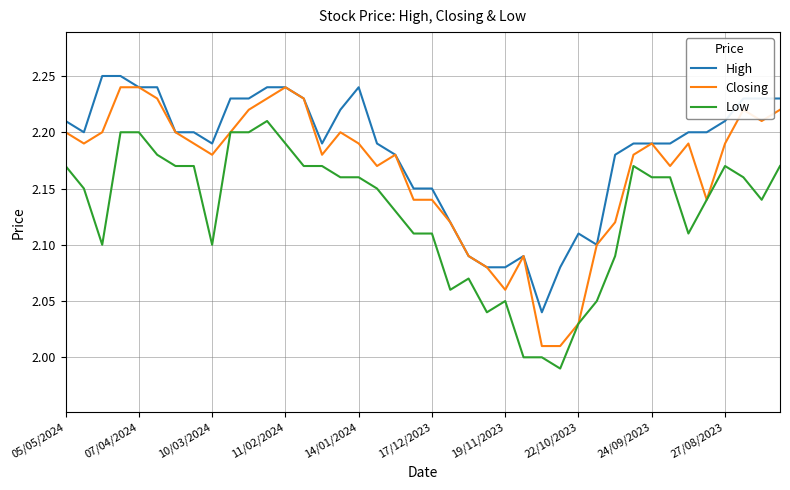

True or false: High has more than 0 points higher than both neighbors.

True